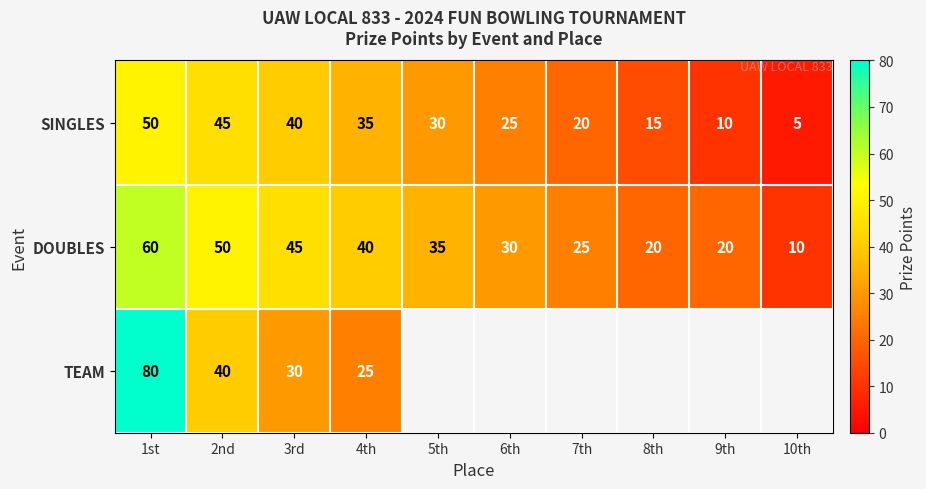

Is the value of TEAM at 4th greater than the value of SINGLES at 7th?

Yes